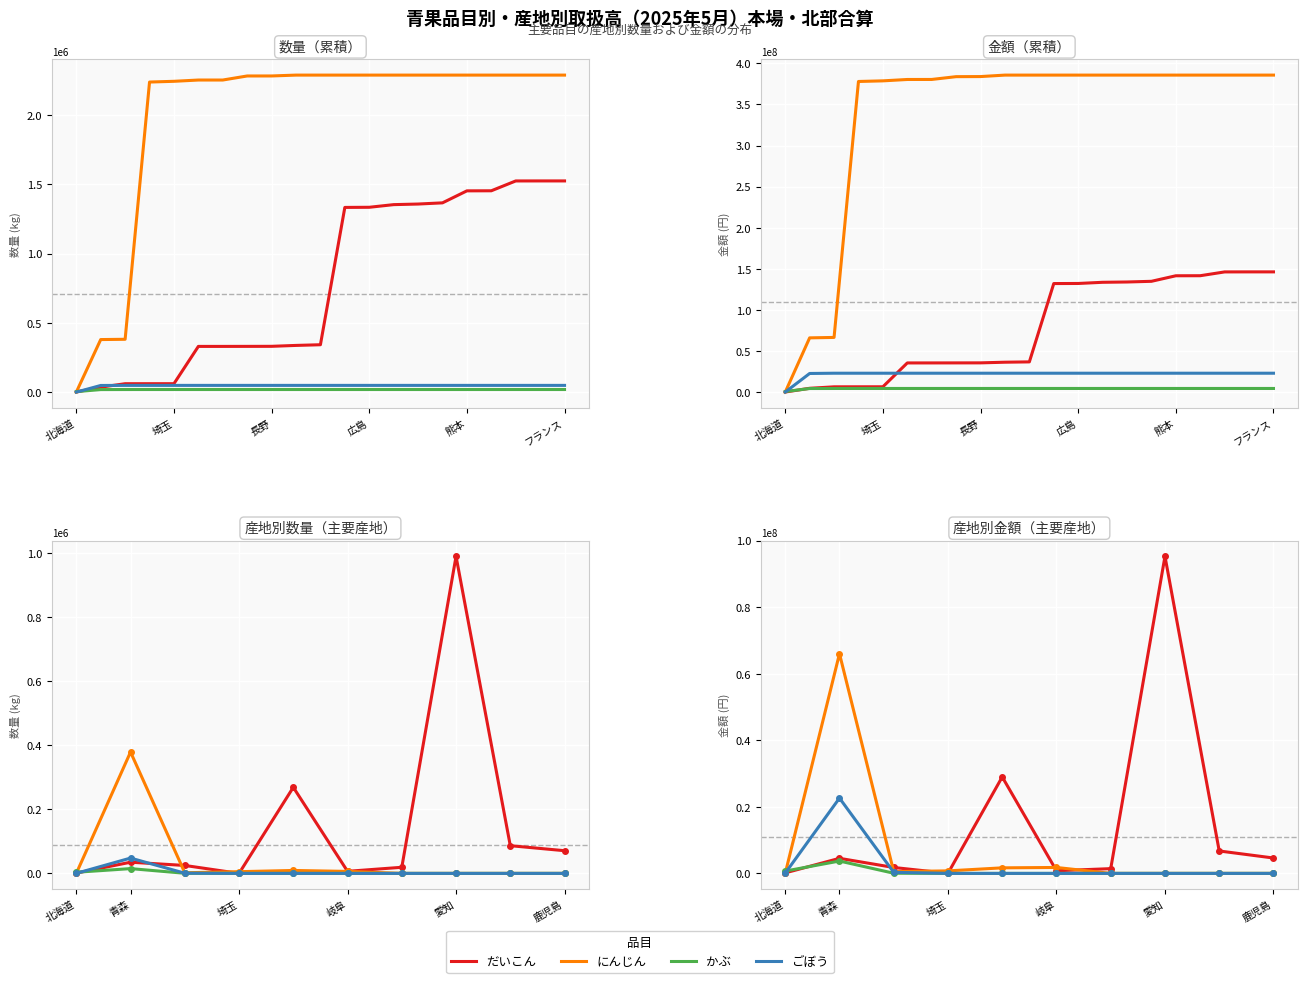

At which label is ごぼう closest to 11319430?

長野